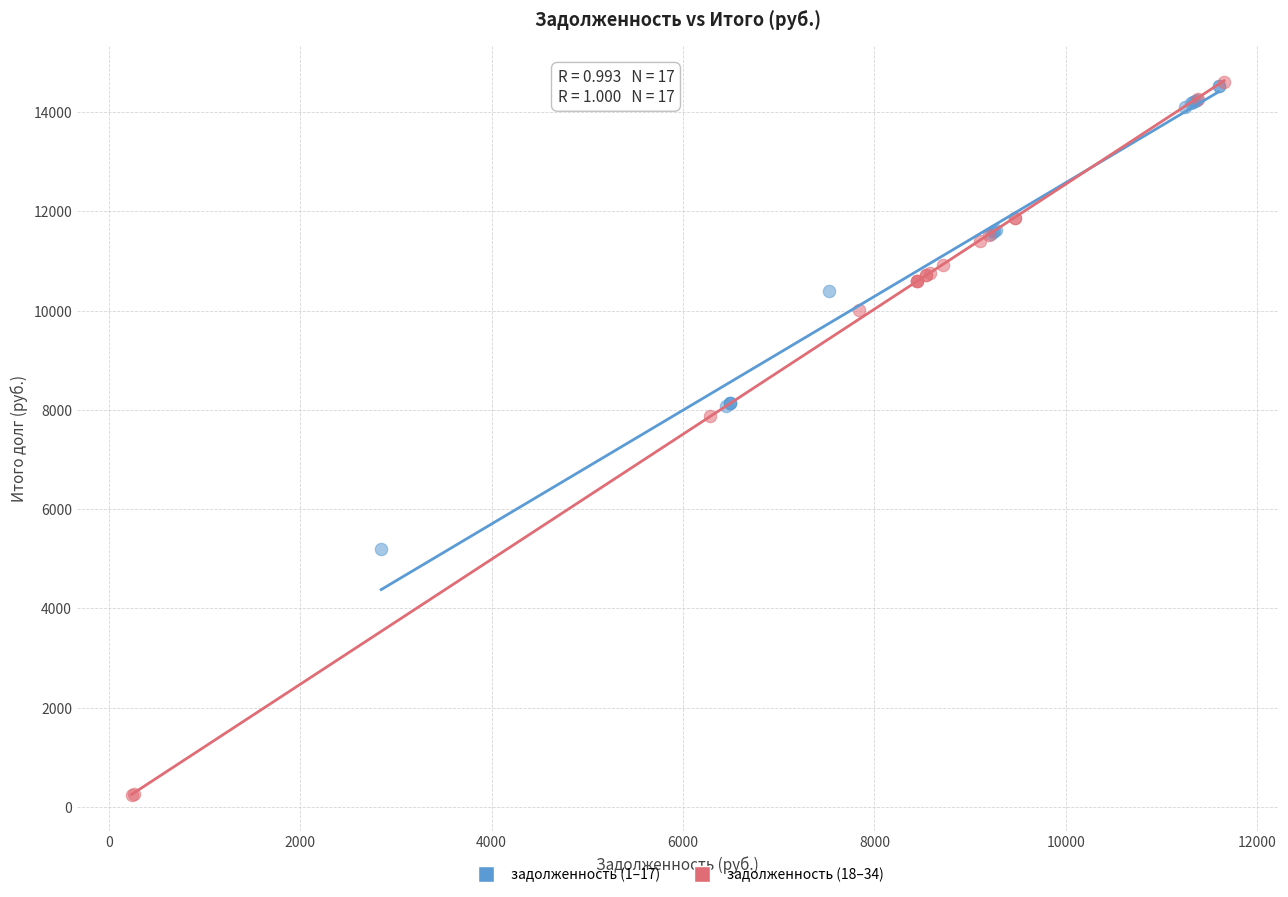

Which series has the largest Y range (max minus min)?

задолженность (18–34)